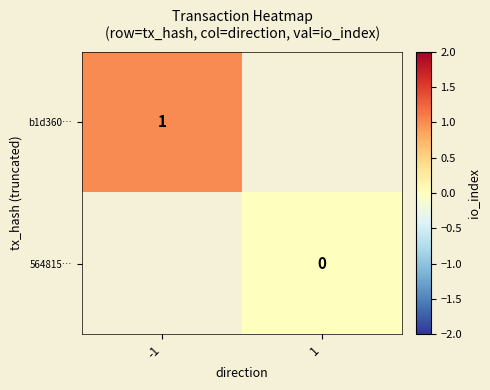

Is it true that b1d360… equals 1.7 at -1?

False